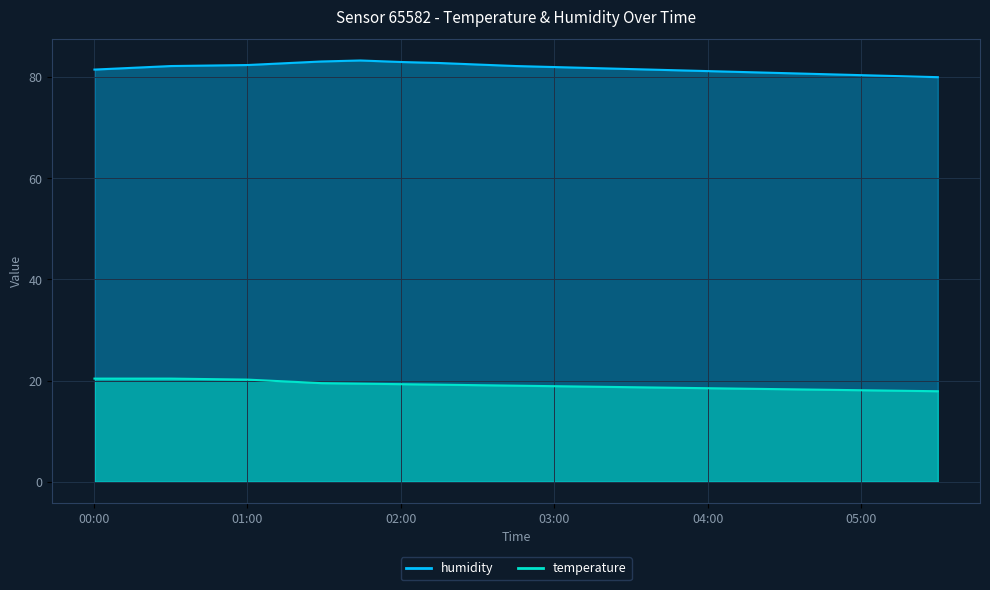

What is the sum of all humidity values?

1634.0